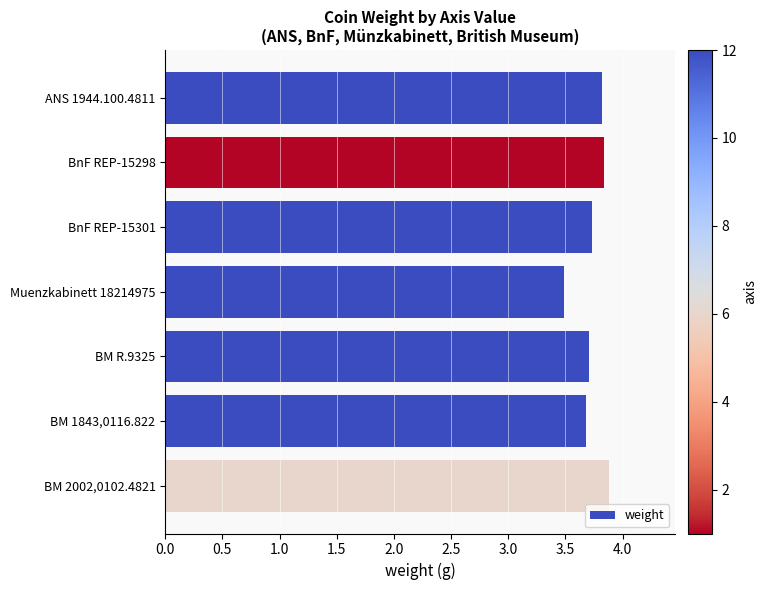

Reading top to bottom, transcribe all the data shown in this chart.

ANS 1944.100.4811=3.8	BnF REP-15298=3.8	BnF REP-15301=3.7	Muenzkabinett 18214975=3.5	BM R.9325=3.7	BM 1843,0116.822=3.7	BM 2002,0102.4821=3.9